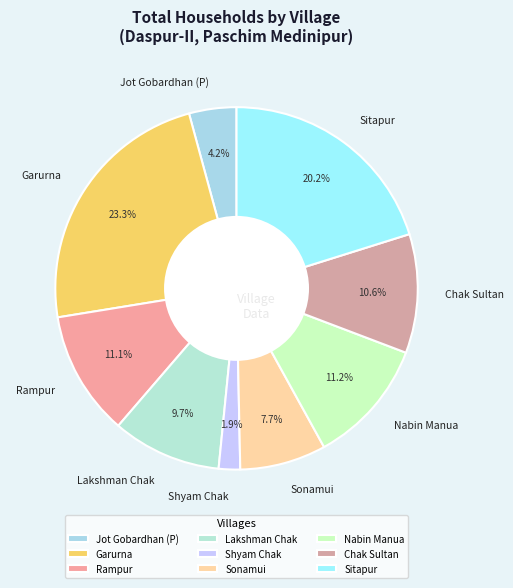

Count the number of slices in the pie.

9